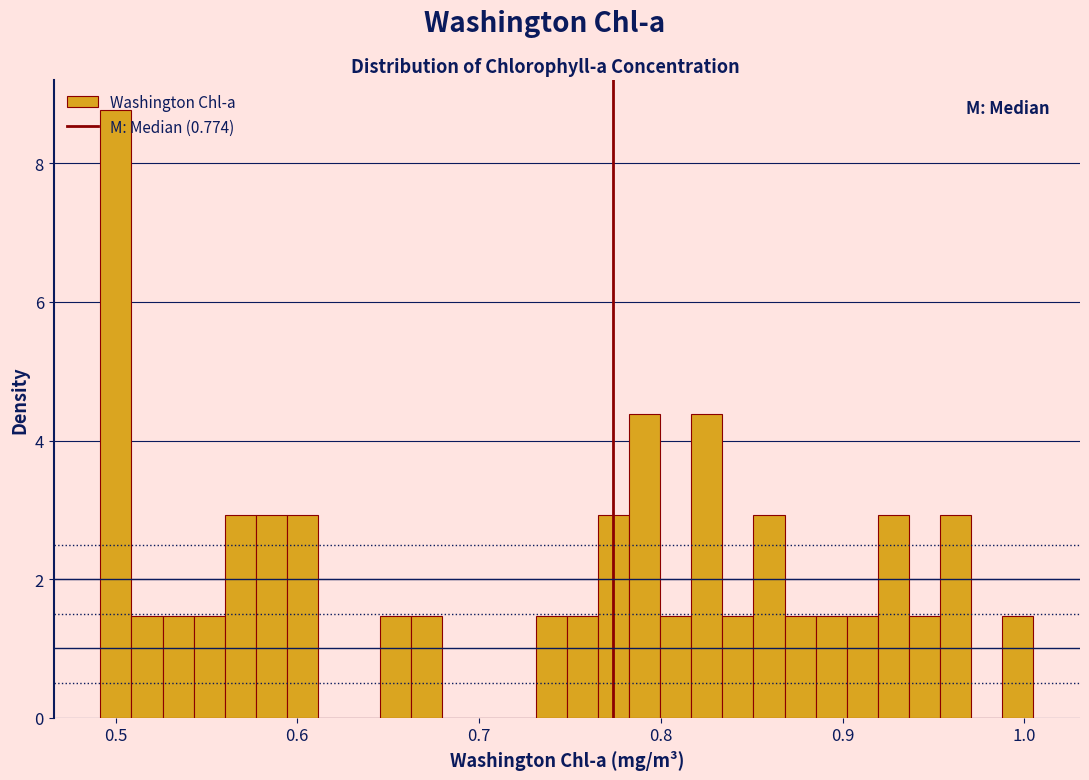

Read against the x-axis, roughly where is the centre of the tallest bar?

0.50